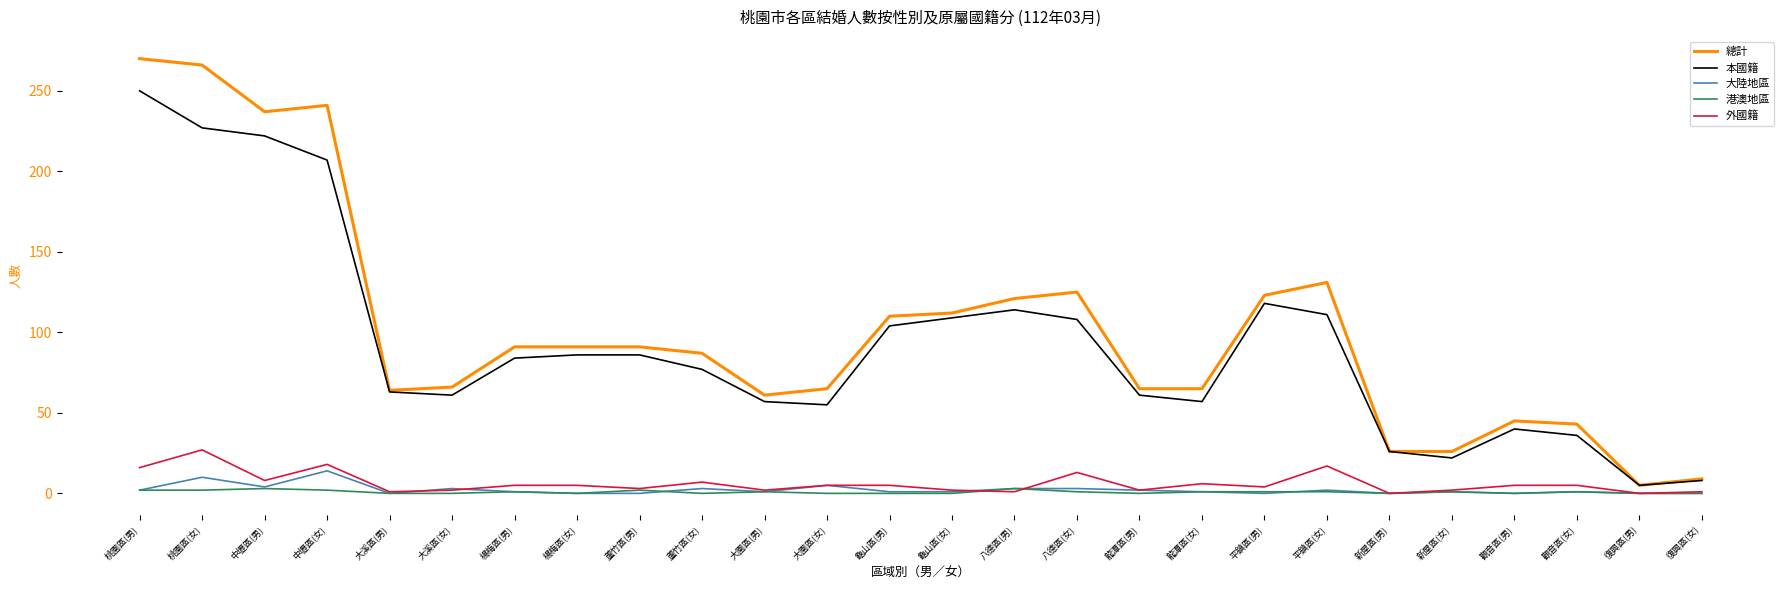

Which category has the highest value in the 本國籍 series?

桃園區(男)